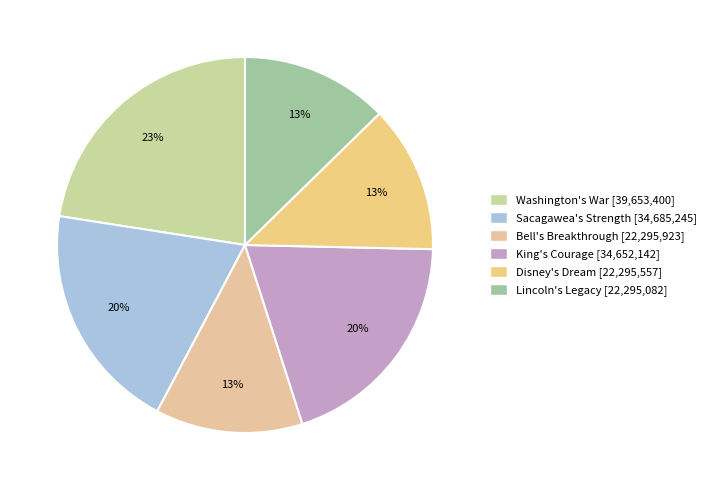

True or false: Washington's War accounts for 23% of the total.

True